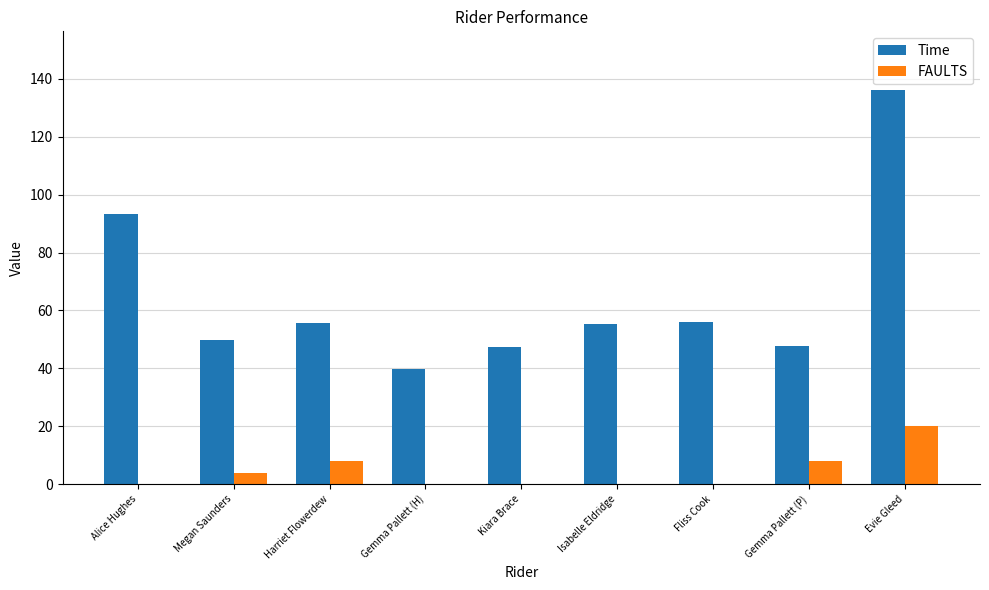

Does the chart contain stacked bars?

No